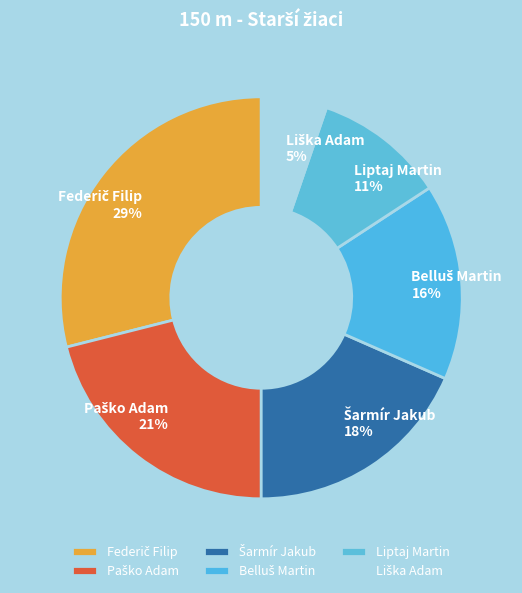

Is Liptaj Martin the majority of the pie?

No